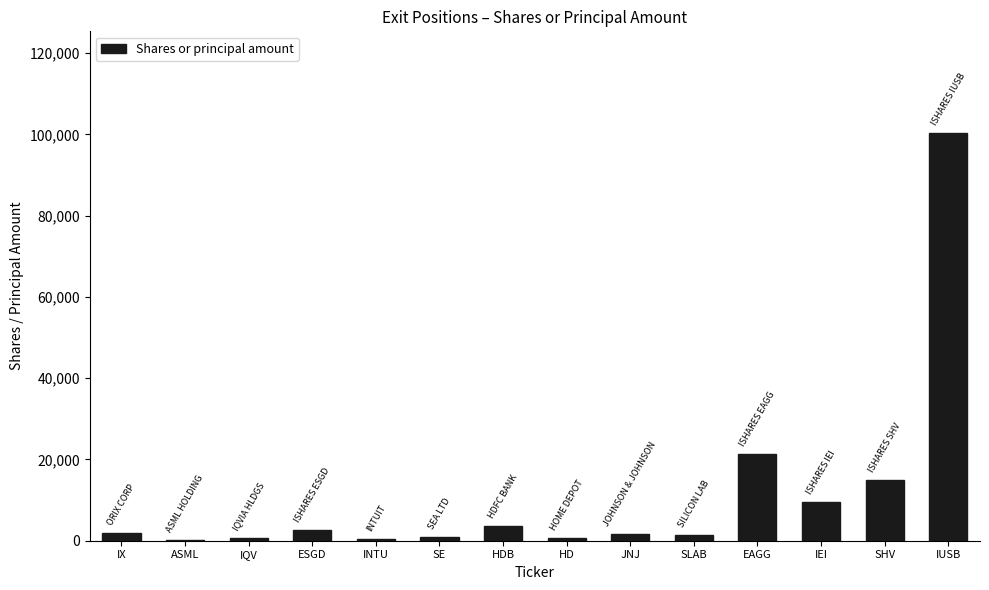

What is the maximum value shown in the chart?

100312